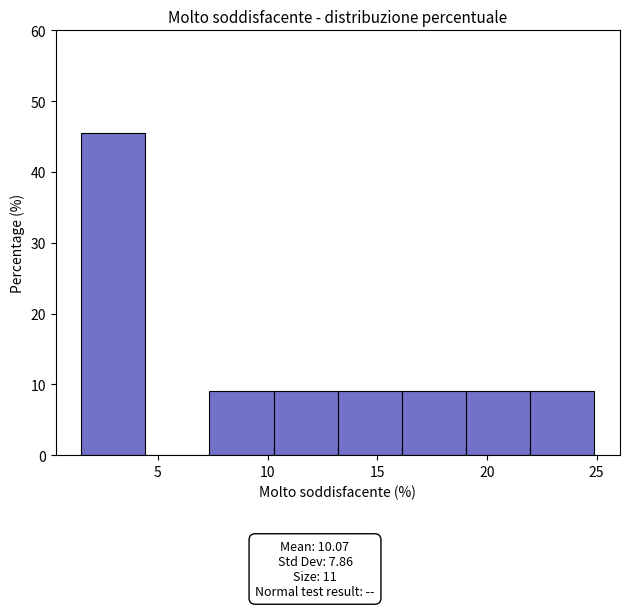

Over which range of the x-axis is the bar tallest?

1.5 to 4.5